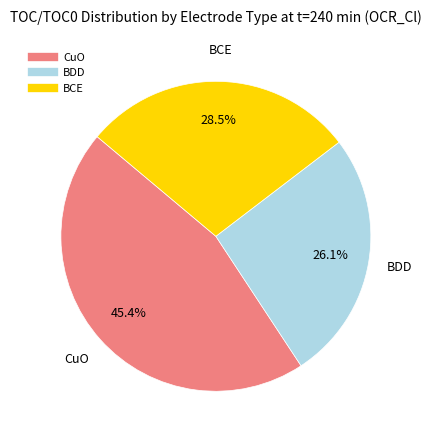

Which has a higher value, BCE or BDD?

BCE